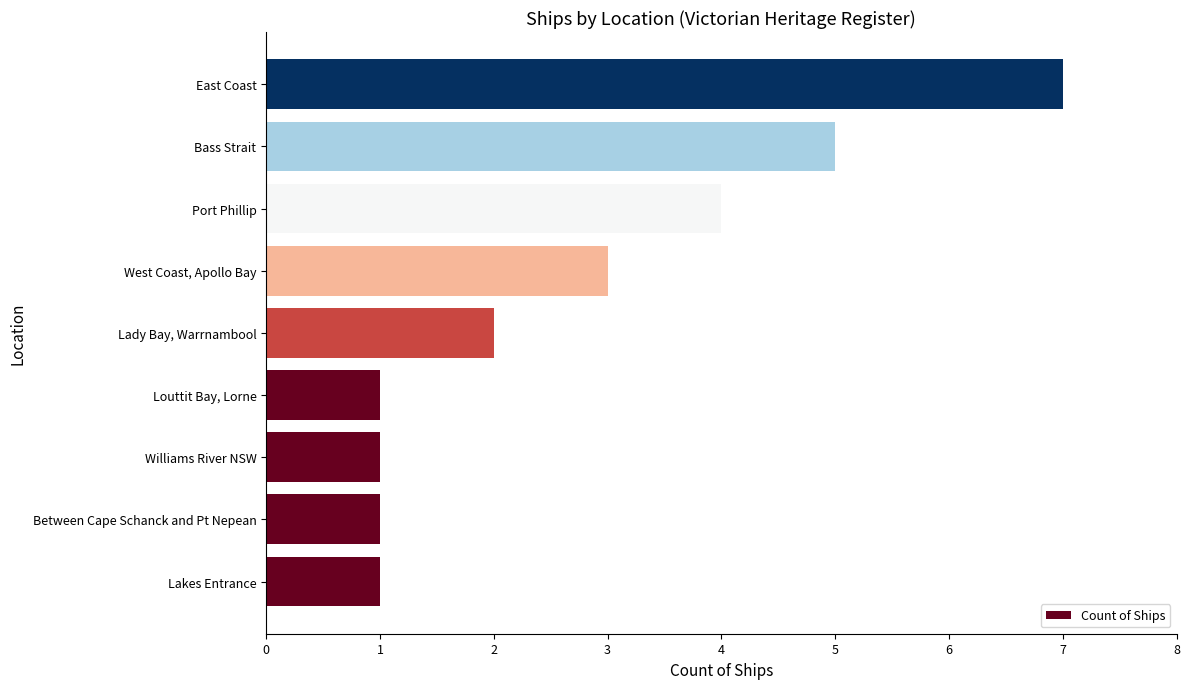

What value does the data have at Port Phillip?

4